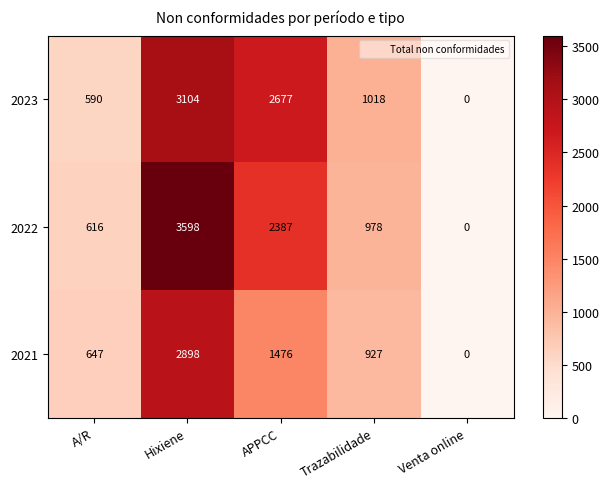

Reading left to right, list all the values displayed in this chart.

2023: A/R=590	Hixiene=3104	APPCC=2677	Trazabilidade=1018	Venta online=0
2022: A/R=616	Hixiene=3598	APPCC=2387	Trazabilidade=978	Venta online=0
2021: A/R=647	Hixiene=2898	APPCC=1476	Trazabilidade=927	Venta online=0